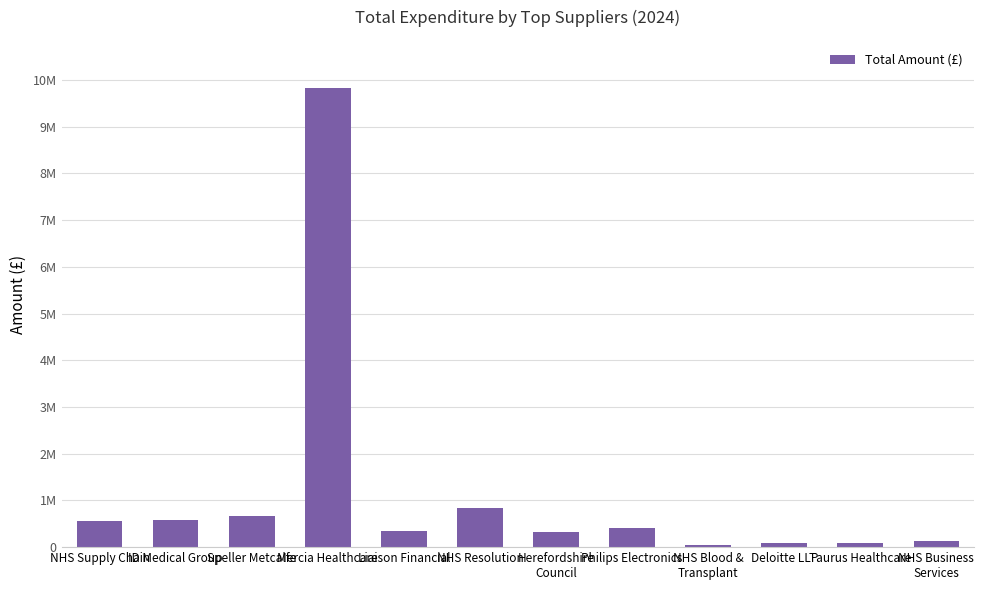

True or false: the data shows 121126.6 at NHS Supply Chain.

False